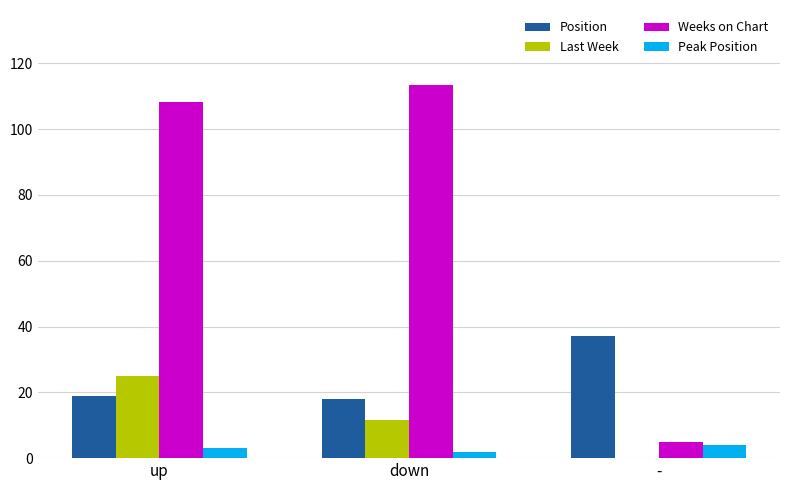

Reading right to left, what are all the values shown in this chart?

Position: -=37.0	down=18.1	up=18.8
Last Week: -=0.0	down=11.5	up=24.9
Weeks on Chart: -=5.0	down=113.5	up=108.2
Peak Position: -=4.0	down=1.9	up=3.2